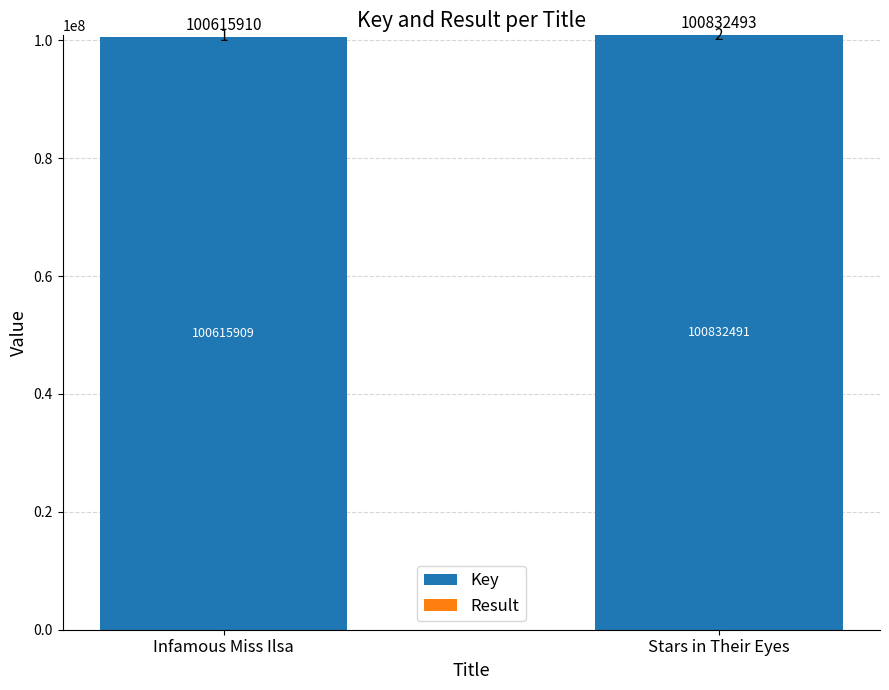

Is it true that Key equals 40119928 at Infamous Miss Ilsa?

False